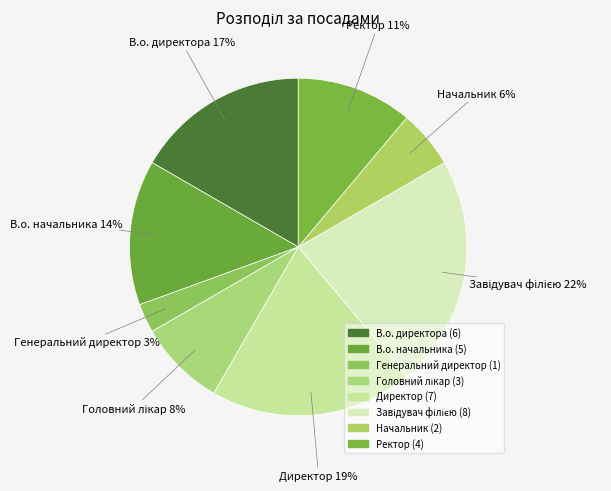

Is the sum of В.о. директора and Директор greater than half?

No